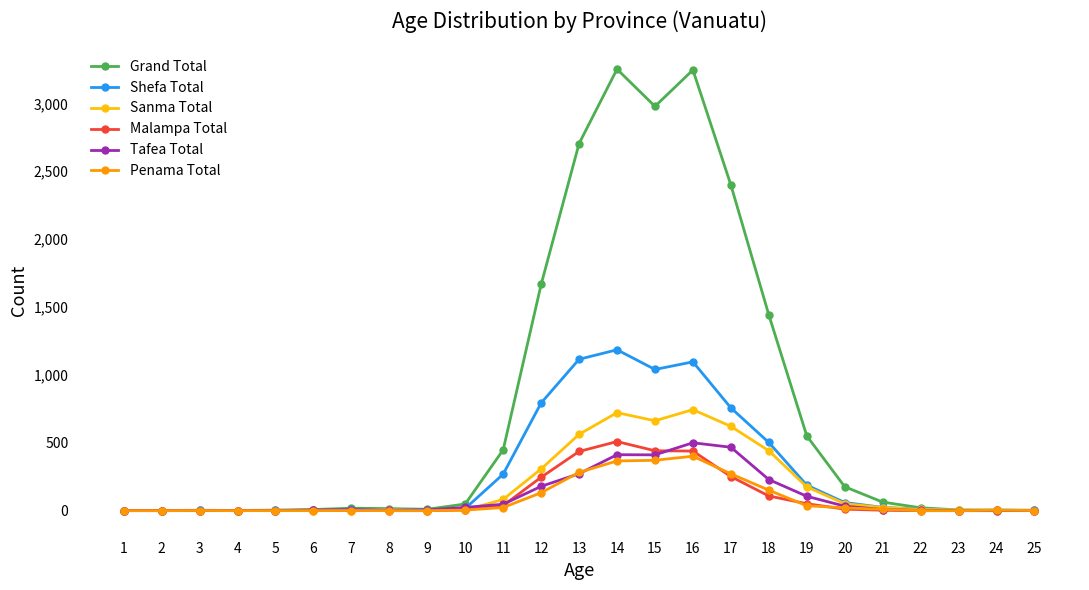

What is the maximum value shown in the chart?

3252